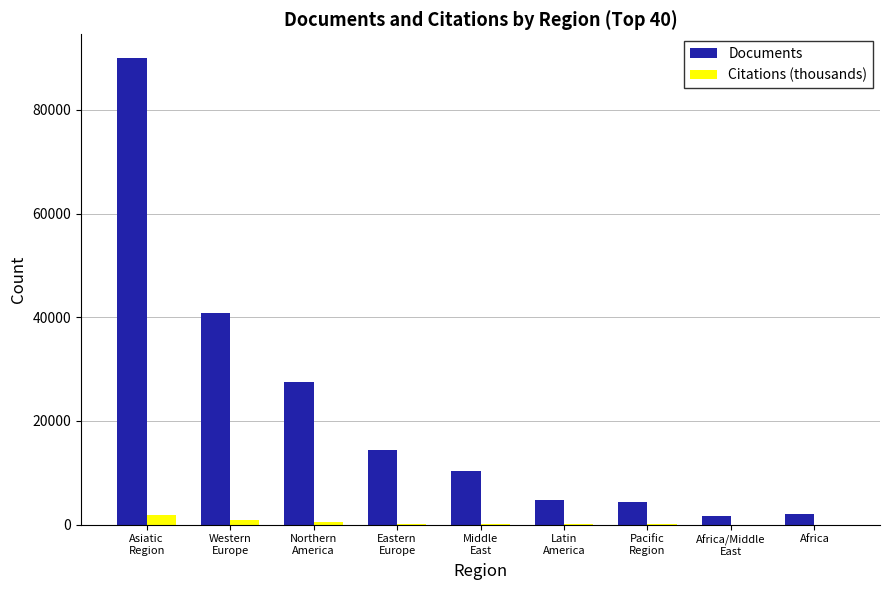

What is the maximum value shown in the chart?

90056.0